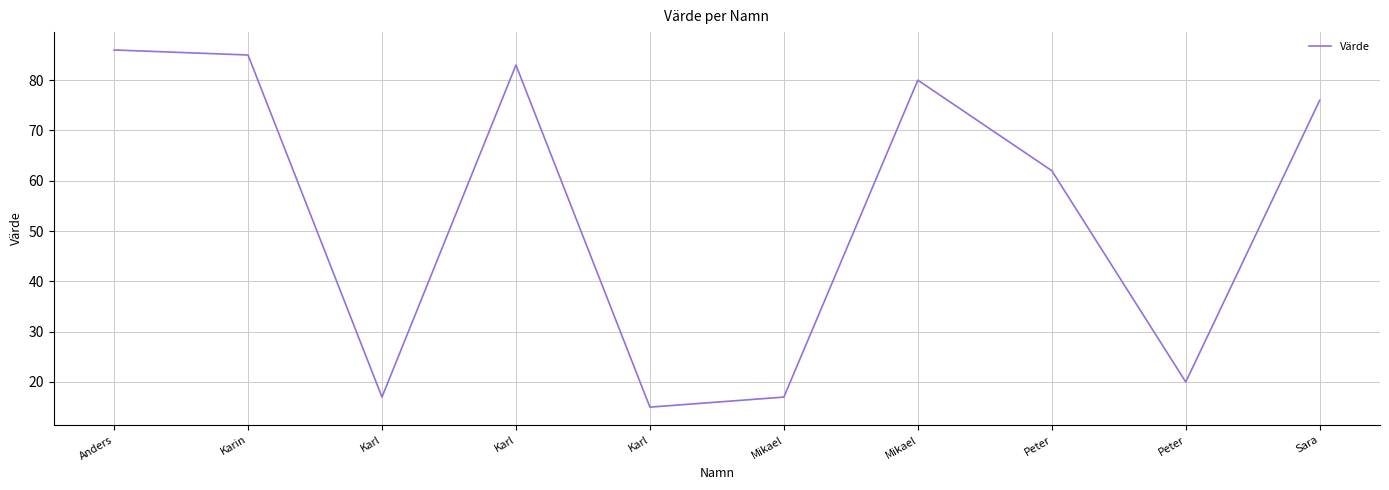

Rank the categories by value from highest to lowest.

Anders, Karin, Karl, Mikael, Sara, Peter, Peter, Karl, Mikael, Karl